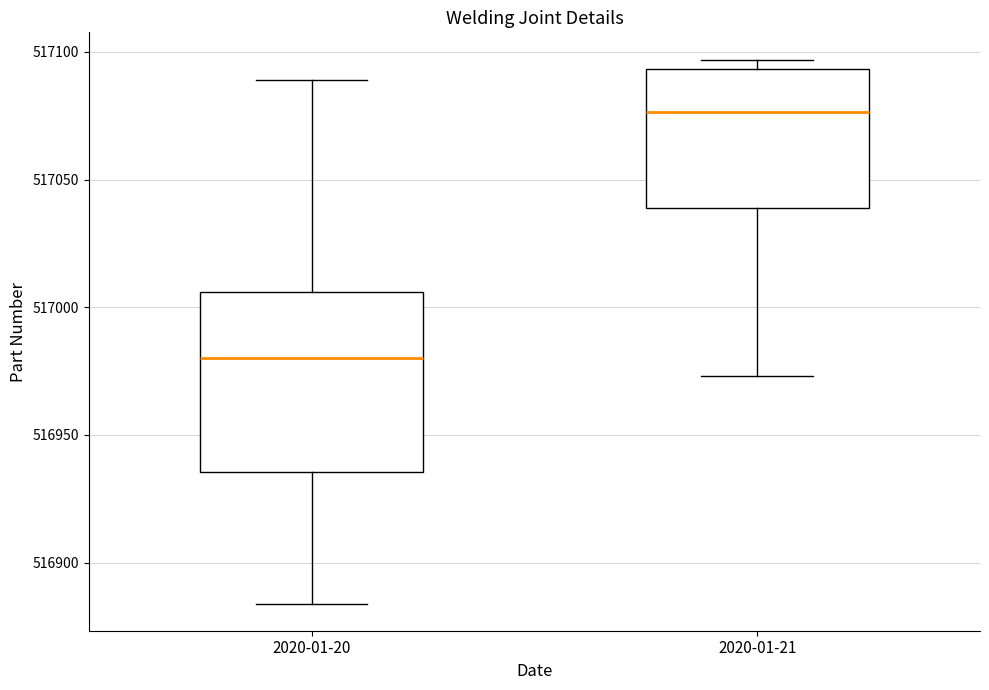

Which box's median line is the highest?

2020-01-21